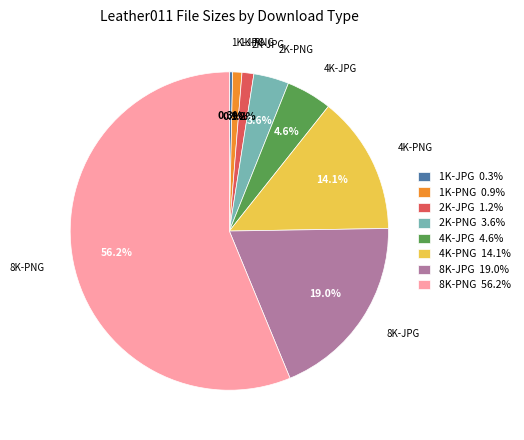

What portion of the pie excludes 1K-PNG?

99.1%